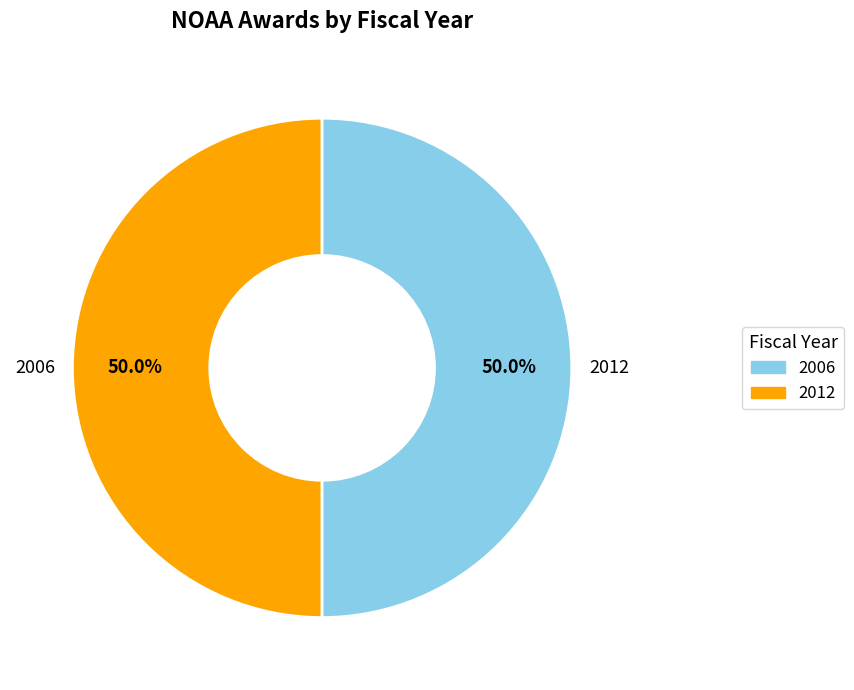

The 2012 slice represents 50% of the pie. True or false?

True